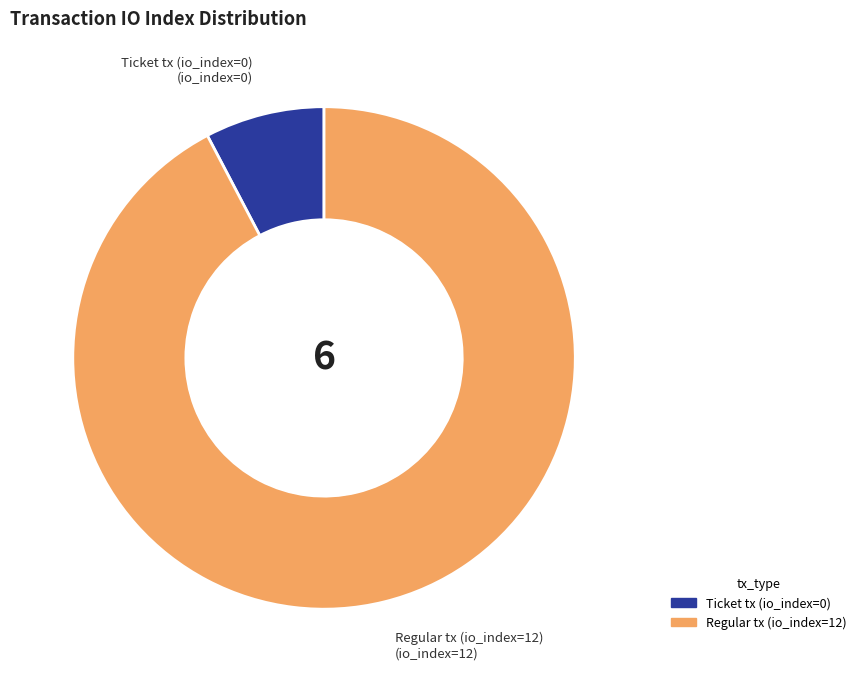

Is there any slice that represents more than half of the pie?

Yes